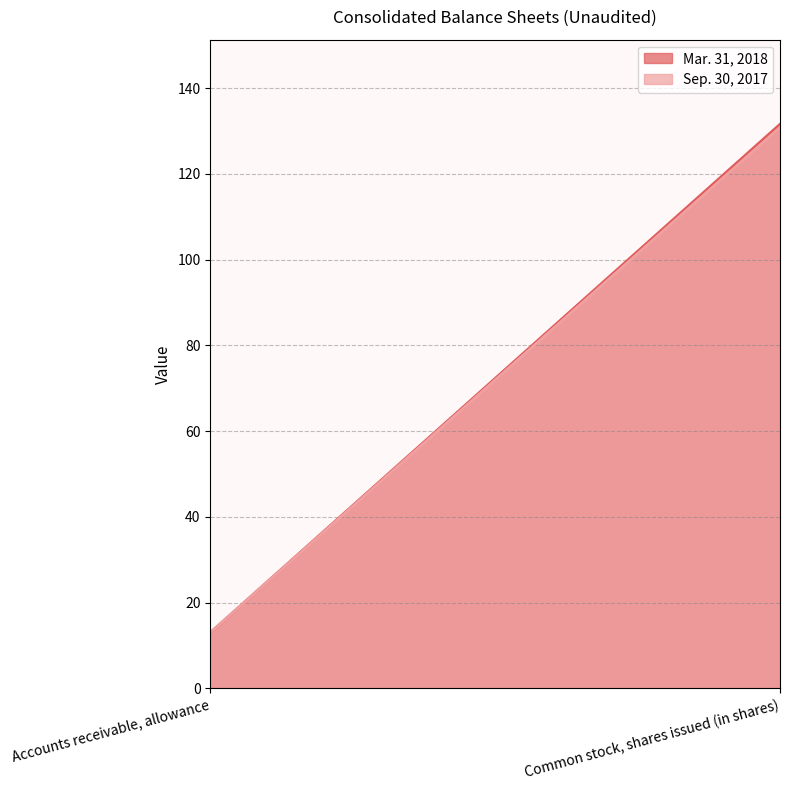

What is the label of the 1st point from the right?

Common stock, shares issued (in shares)